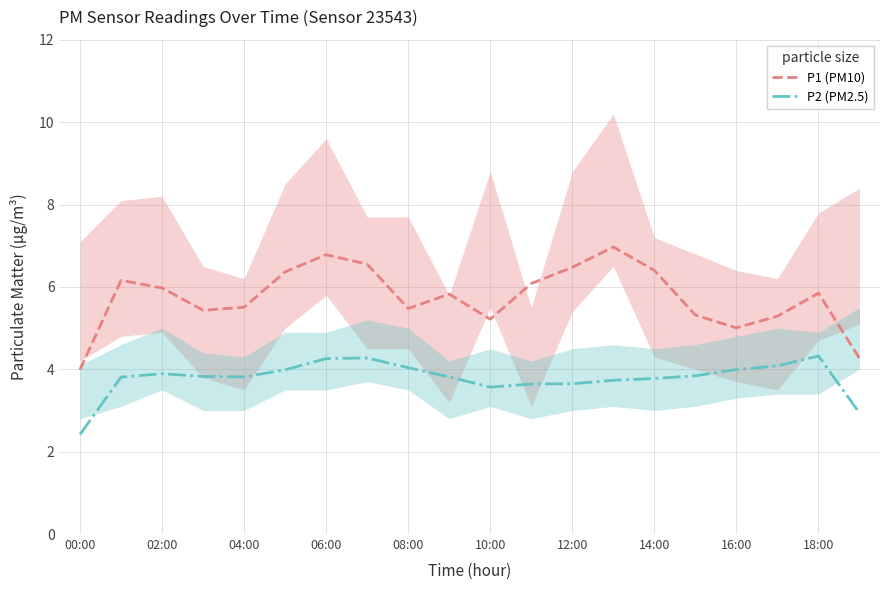

What is the highest value of the P2 (PM2.5) series?

4.3